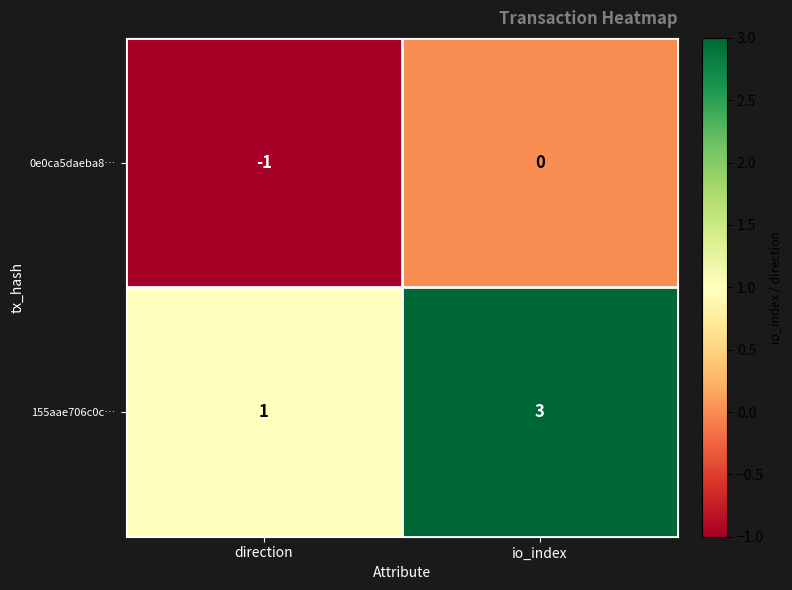

List the series in order of their overall mean, lowest first.

0e0ca5daeba8…, 155aae706c0c…